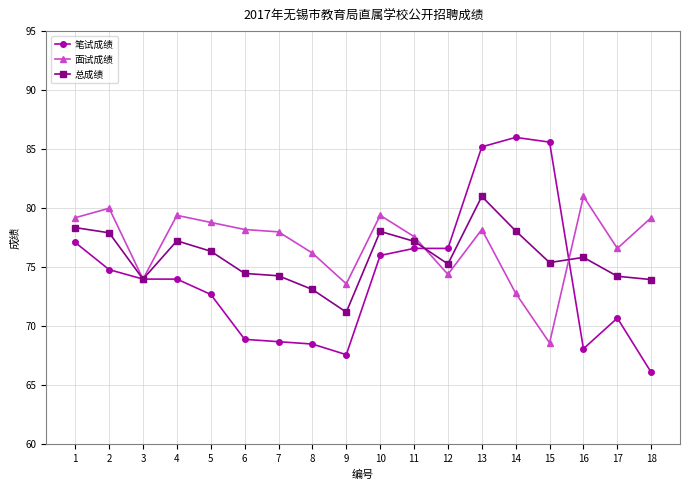

At 4, list the series in order from smallest to largest.

笔试成绩, 总成绩, 面试成绩